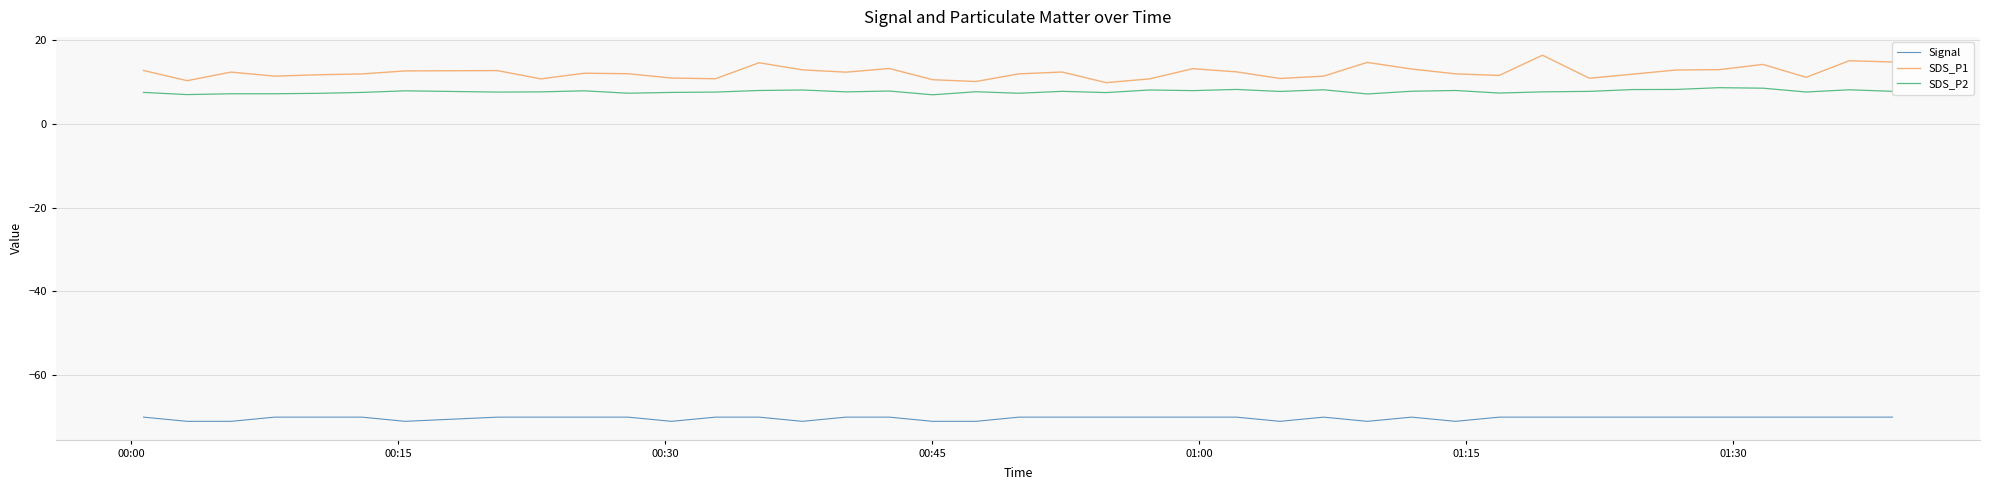

True or false: SDS_P2 and Signal intersect in this chart.

False